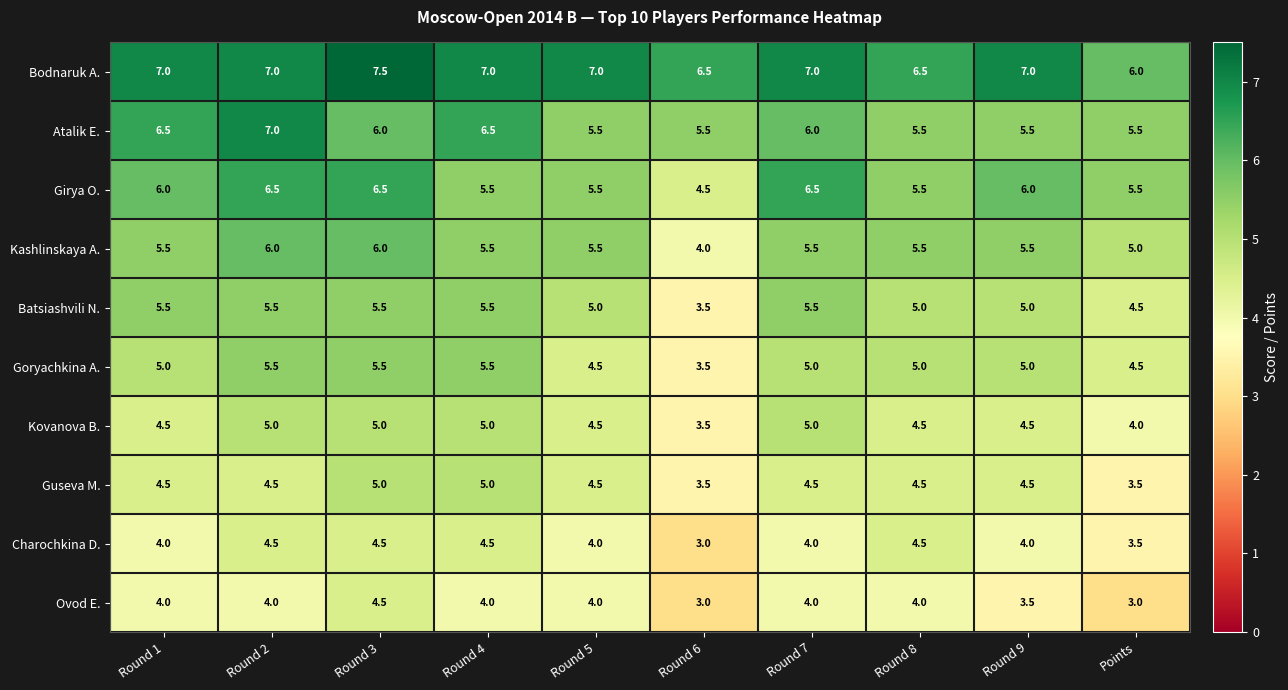

What is the smallest value displayed?

3.0